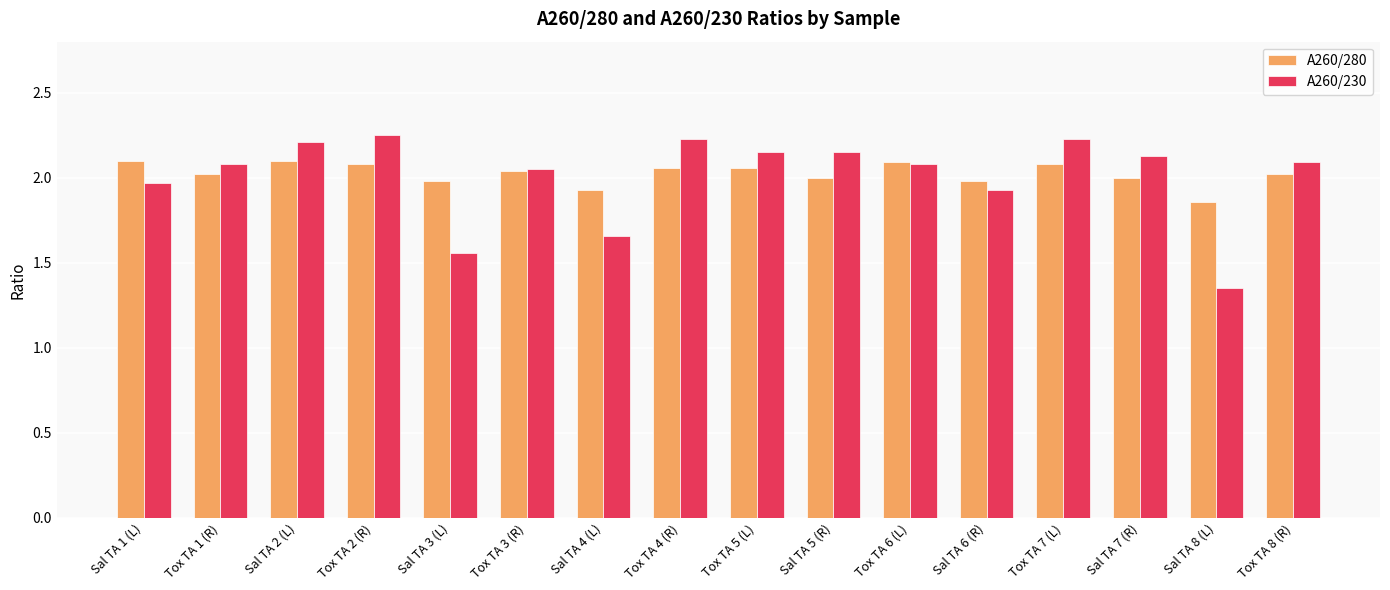

What is the difference between the second highest and second lowest values in the A260/280 series?

0.2